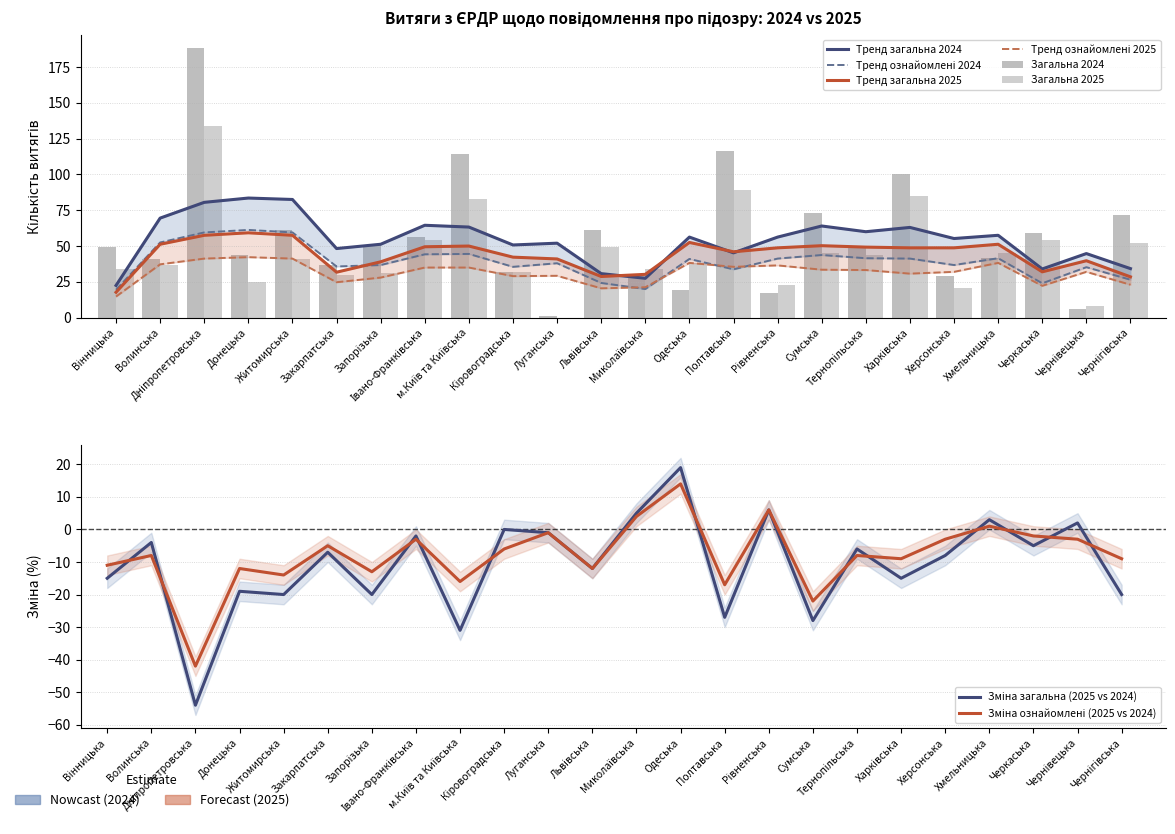

What is the label of the 11th bar from the left?

Луганська